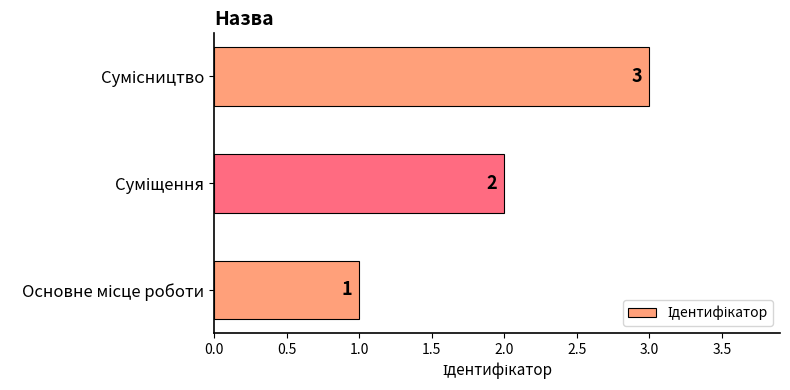

Count the values in the range 1 to 3.

3